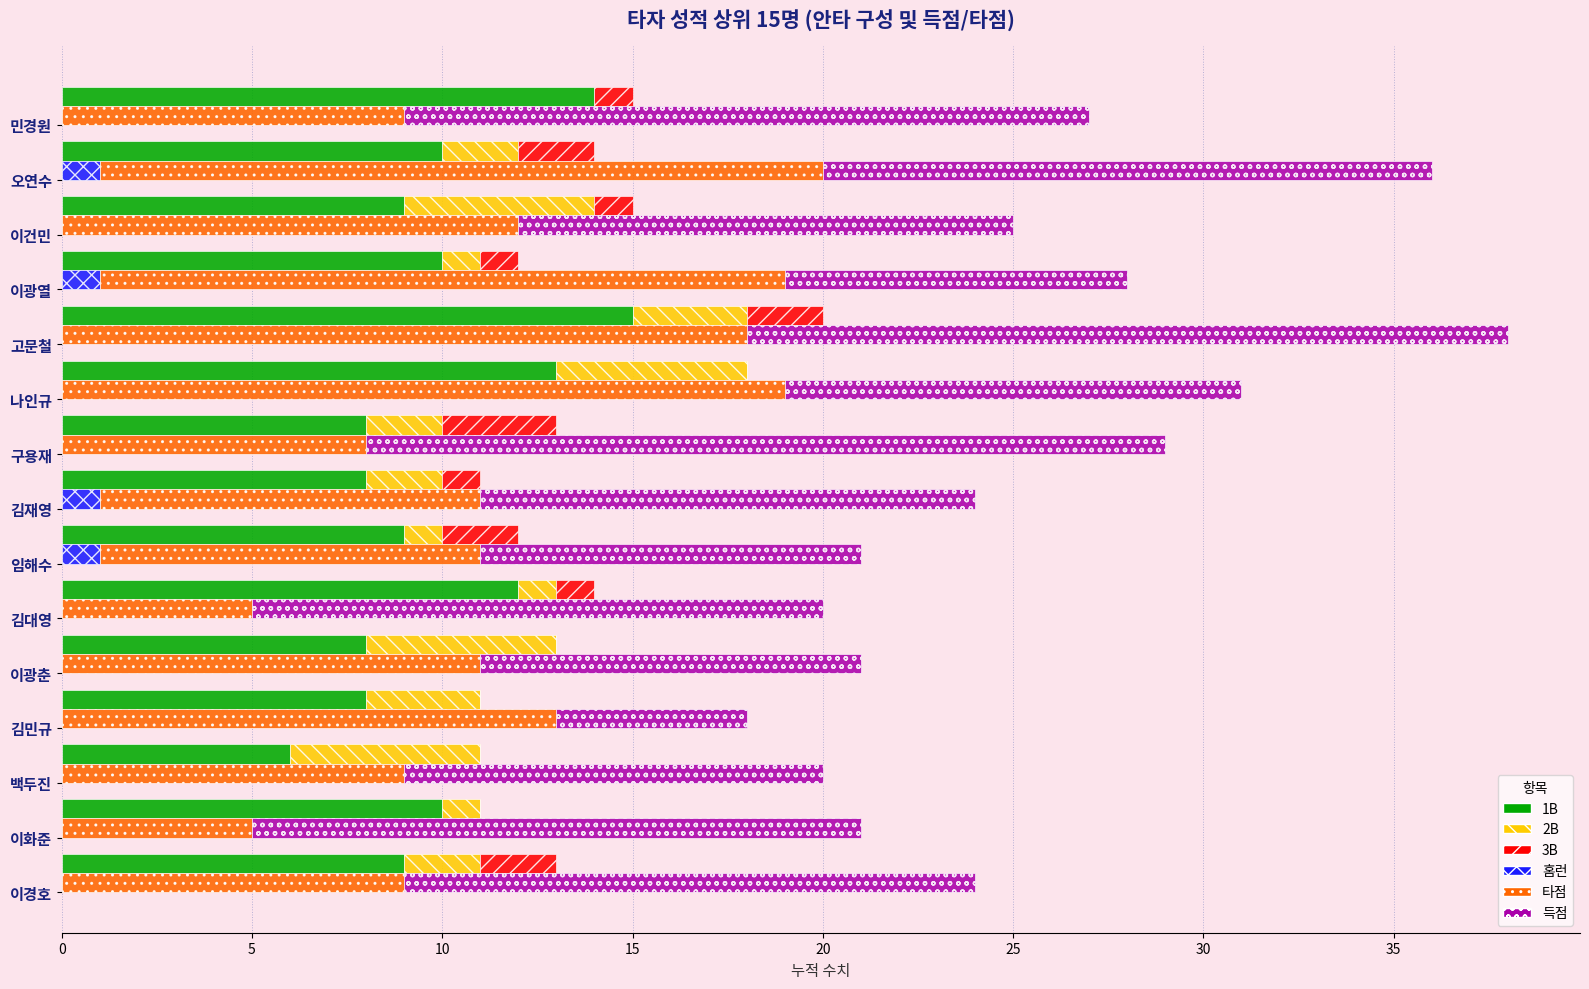

How many bars are there in total?

90